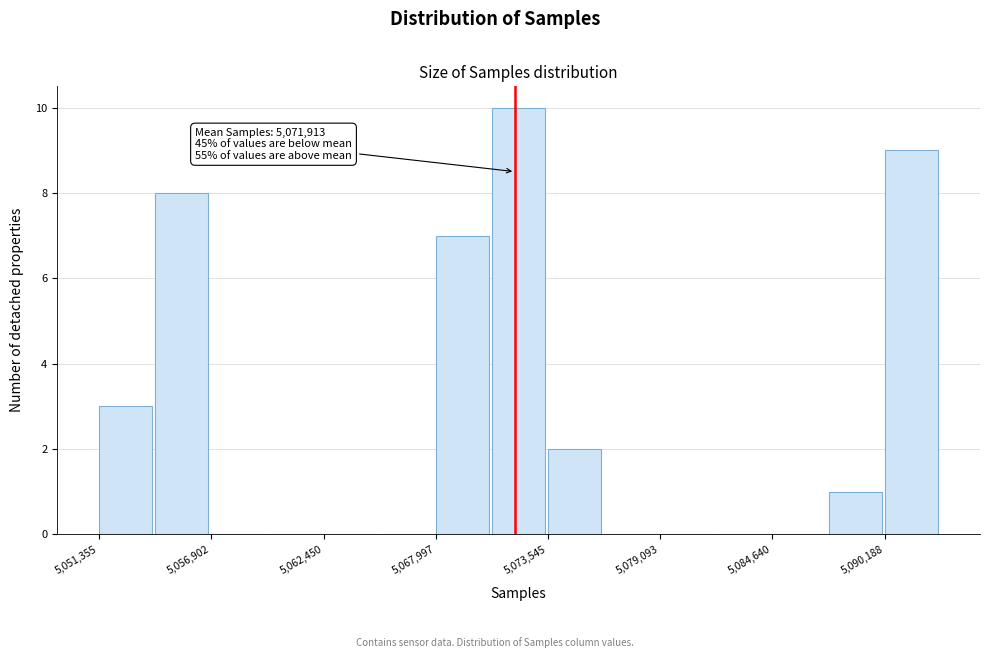

Read against the x-axis, roughly where is the centre of the tallest bar?

5072000